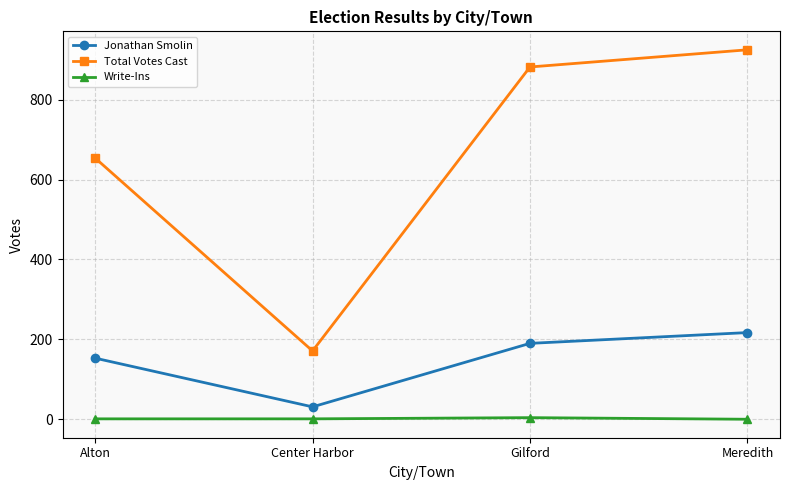

List the series in order of their overall mean, highest first.

Total Votes Cast, Jonathan Smolin, Write-Ins